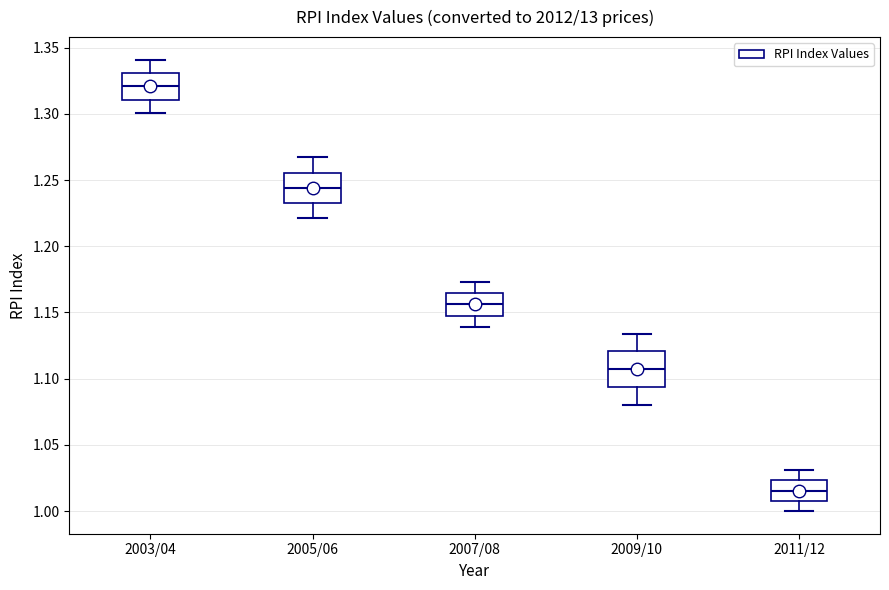

Which box's median line is the lowest?

2011/12